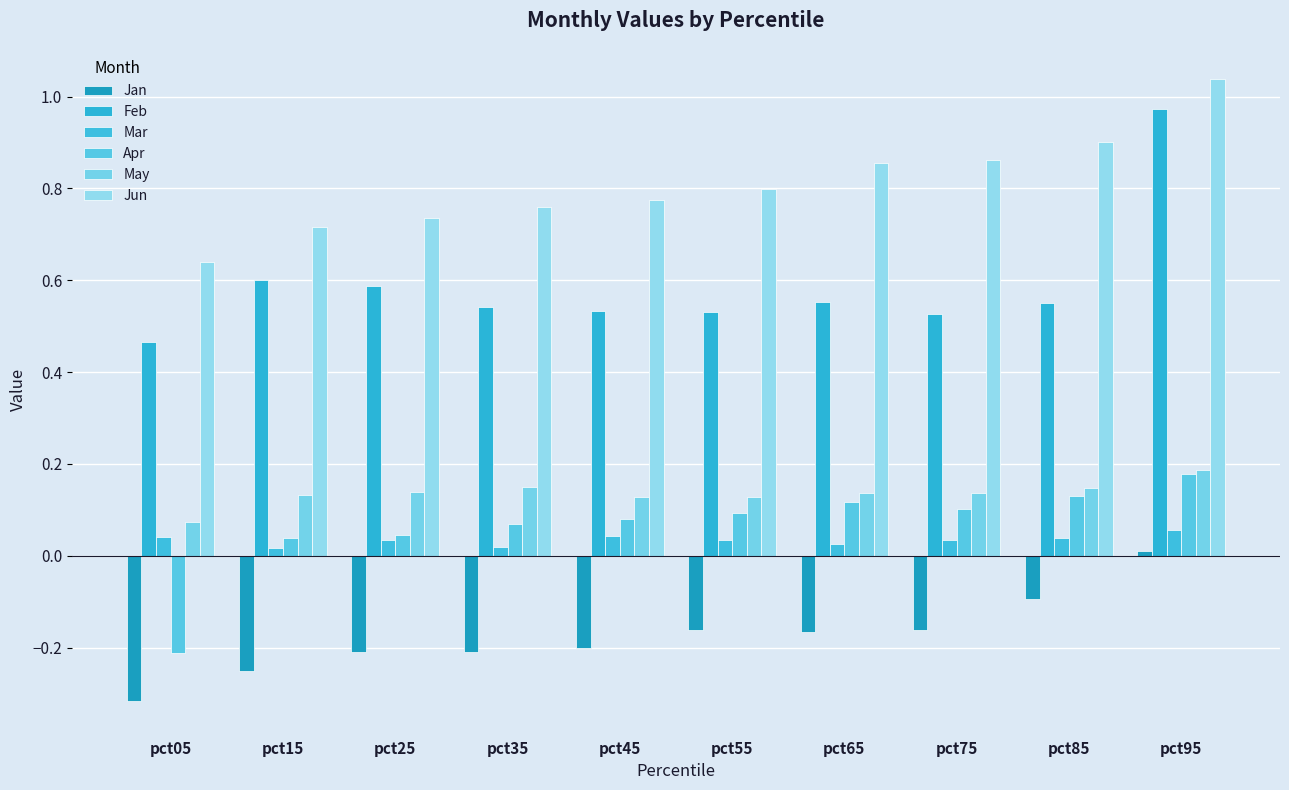

Which series has the largest range (max minus min)?

Feb